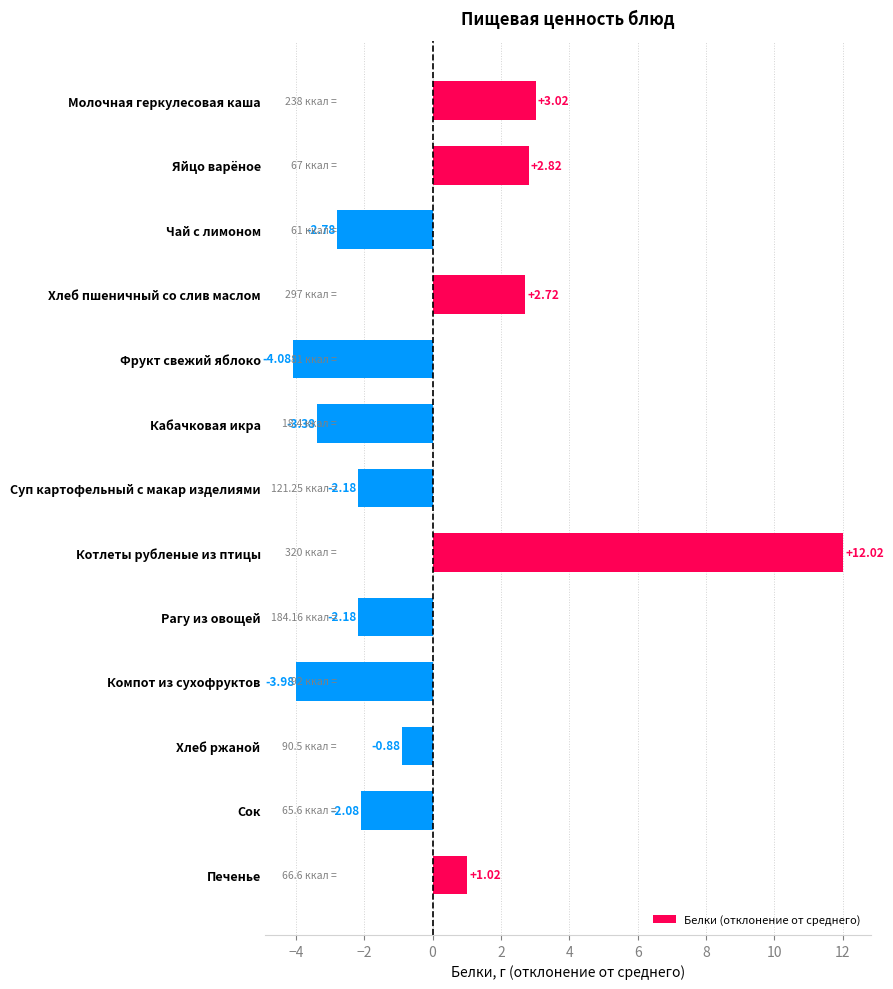

Which category has the lowest value across all series?

Фрукт свежий яблоко